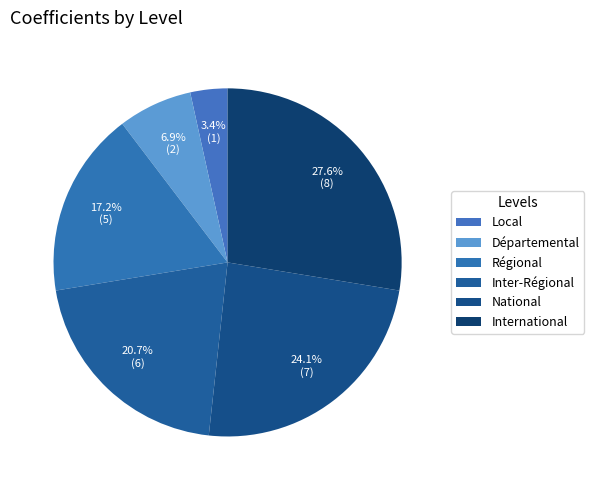

To the nearest percent, what is the average slice percentage?

17%